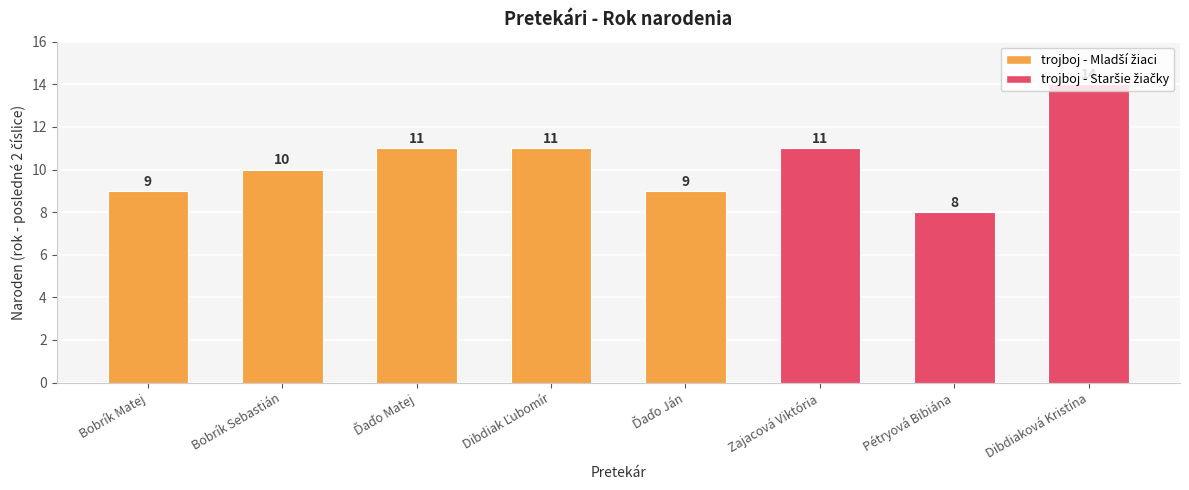

Which label corresponds to the smallest value in the chart?

Pétryová Bibiána